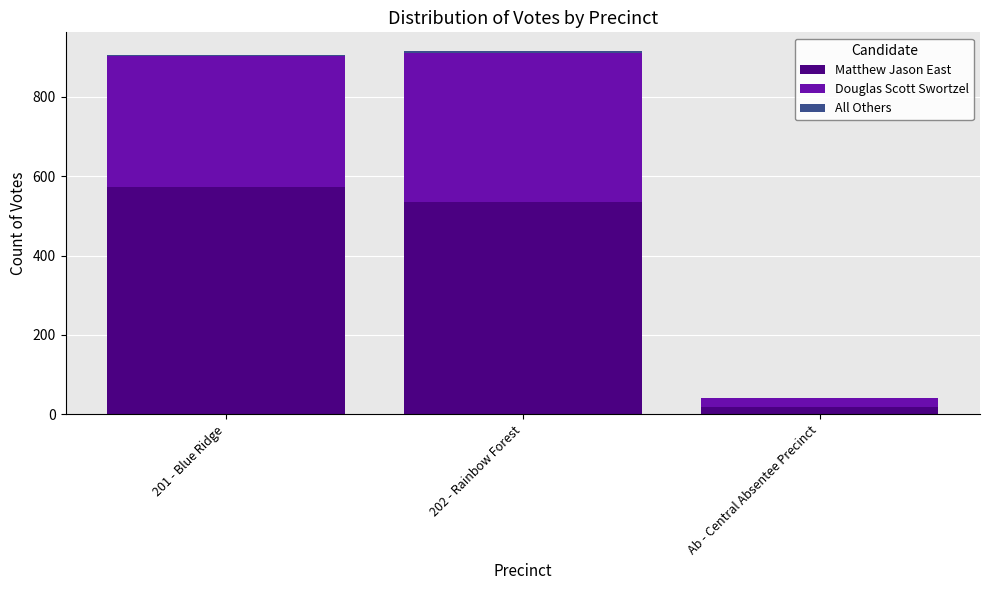

The value of Matthew Jason East at 202 - Rainbow Forest is 190. True or false?

False